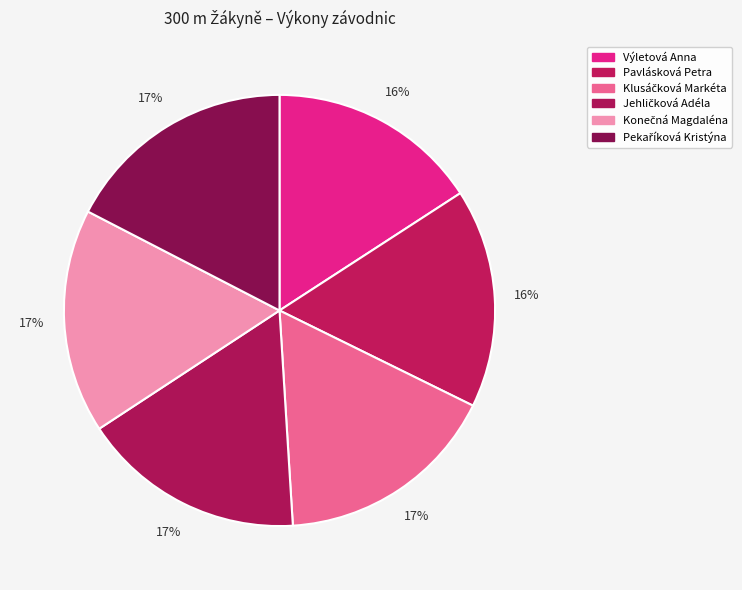

How many slices are in this pie chart?

6